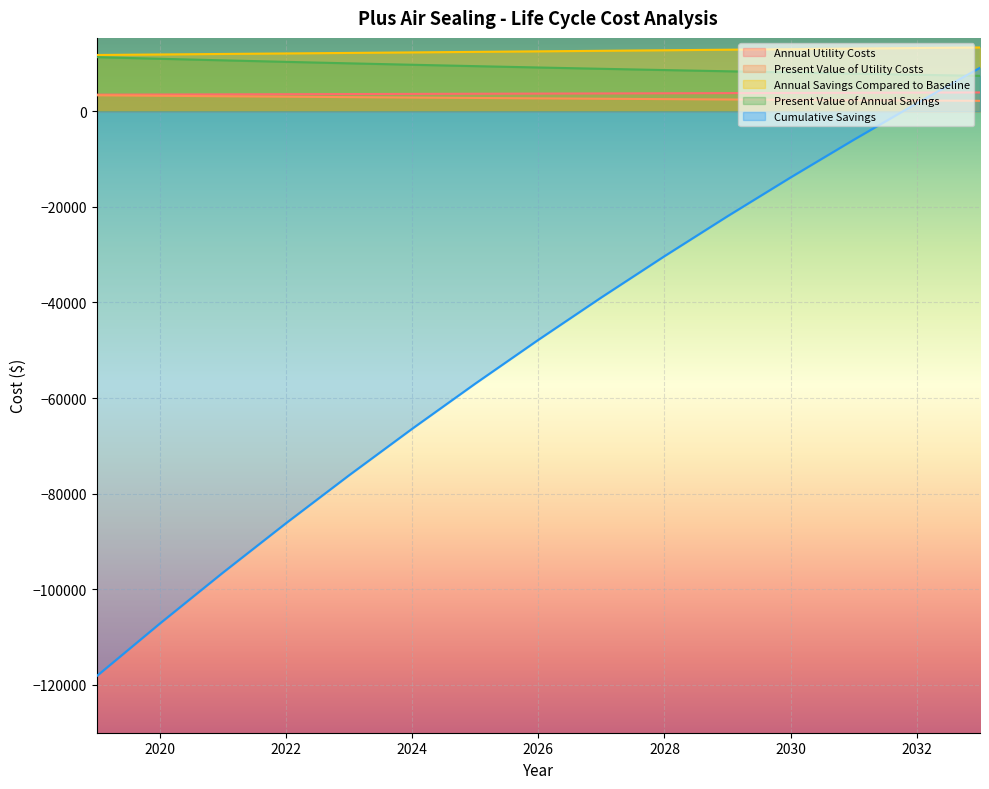

What is the difference between the highest and lowest values at 2024?

78760.8